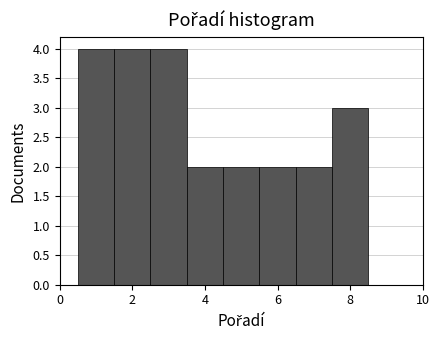

Reading left to right, transcribe this chart: for each bar, give the range it covers on the x-axis and its height. Neither the bar edges nor the heights are printed on the chart, so give them approximately, as read against the axes.

0.5 to 1.5: 4
1.5 to 2.5: 4
2.5 to 3.5: 4
3.5 to 4.5: 2
4.5 to 5.5: 2
5.5 to 6.5: 2
6.5 to 7.5: 2
7.5 to 8.5: 3
8.5 to 9.5: 0